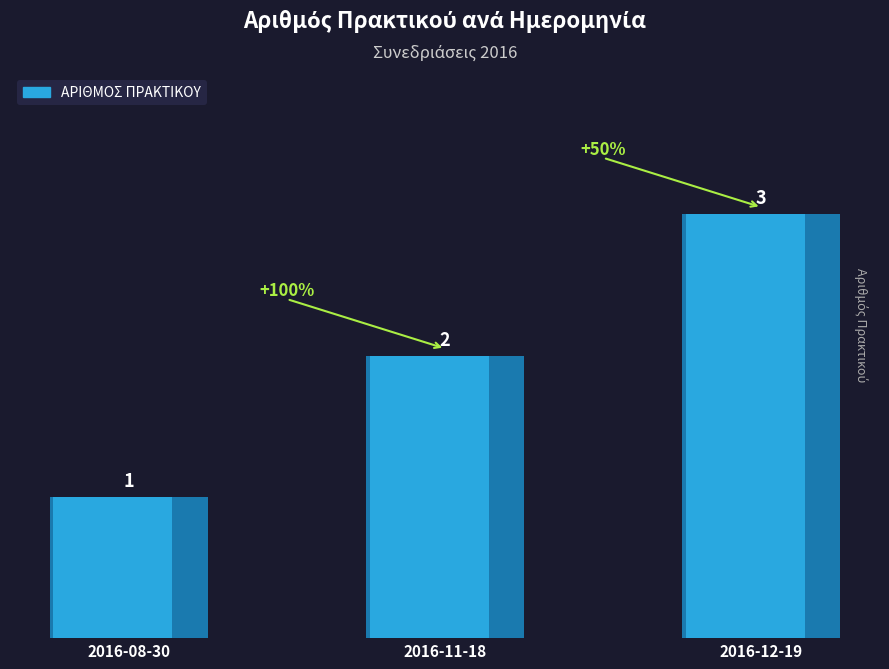

Reading right to left, what are all the values shown in this chart?

2016-12-19=3	2016-11-18=2	2016-08-30=1